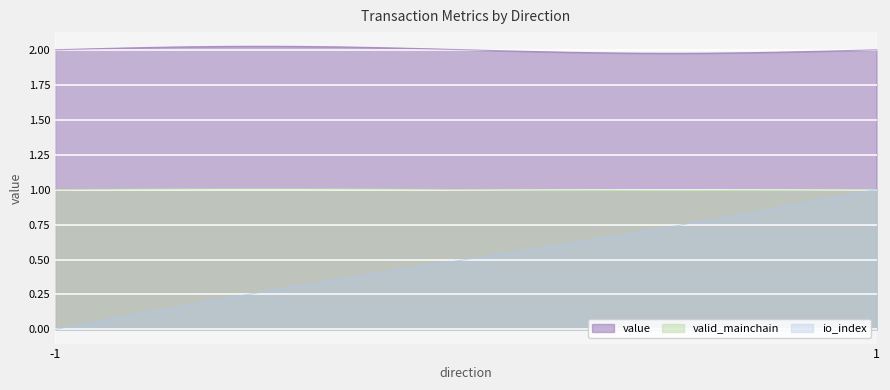

Which series has the largest total across all categories?

value